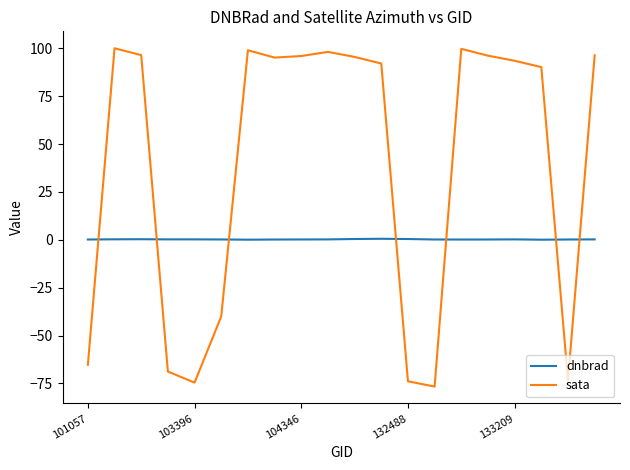

What is the average value of the dnbrad series?

0.2